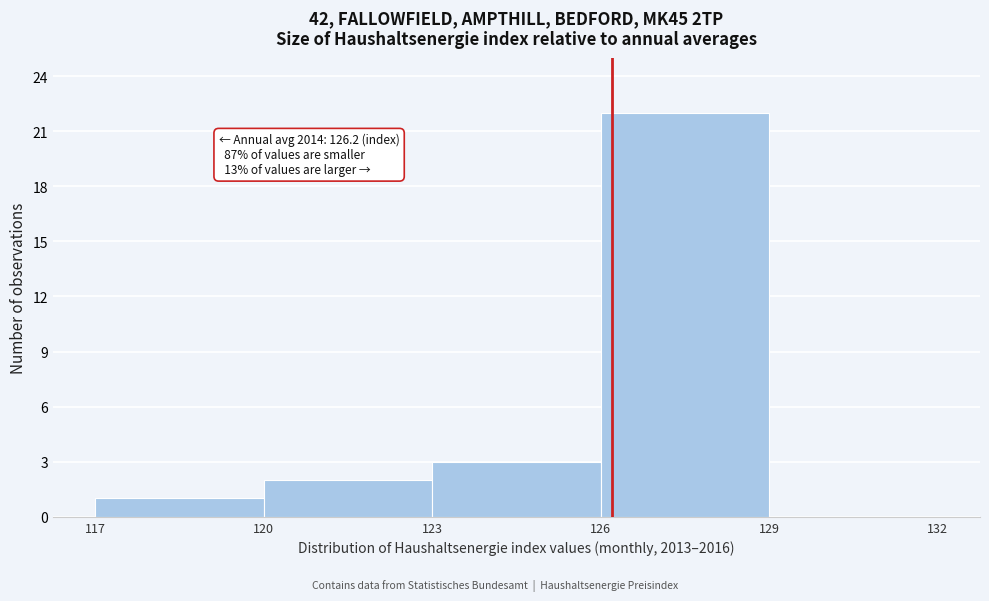

Which range on the x-axis has the tallest bar?

126 to 129